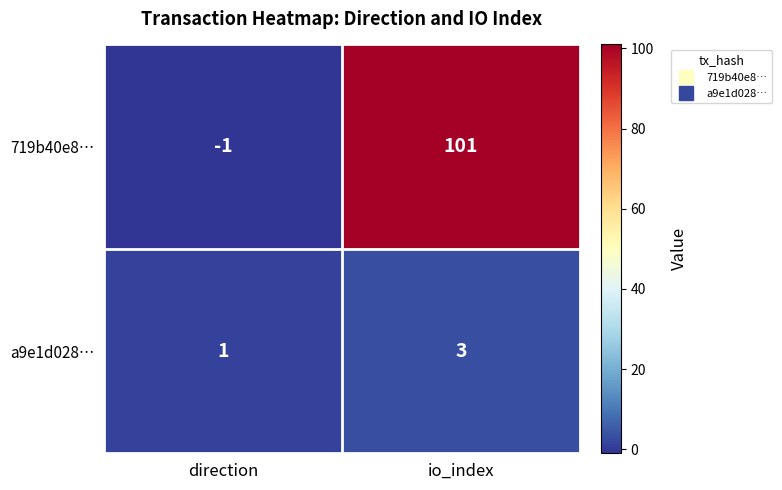

Reading right to left, what are all the values shown in this chart?

719b40e8…: 101	-1
a9e1d028…: 3	1